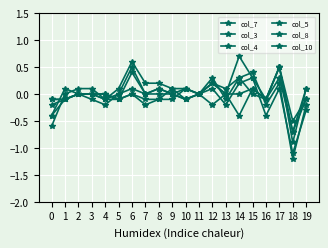

What is the maximum value shown in the chart?

0.7